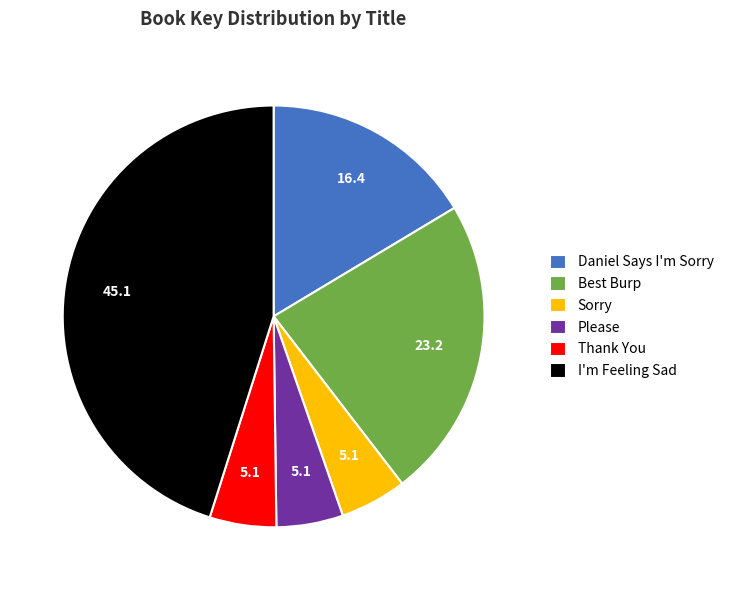

Is it true that Thank You is 5% of the pie?

True